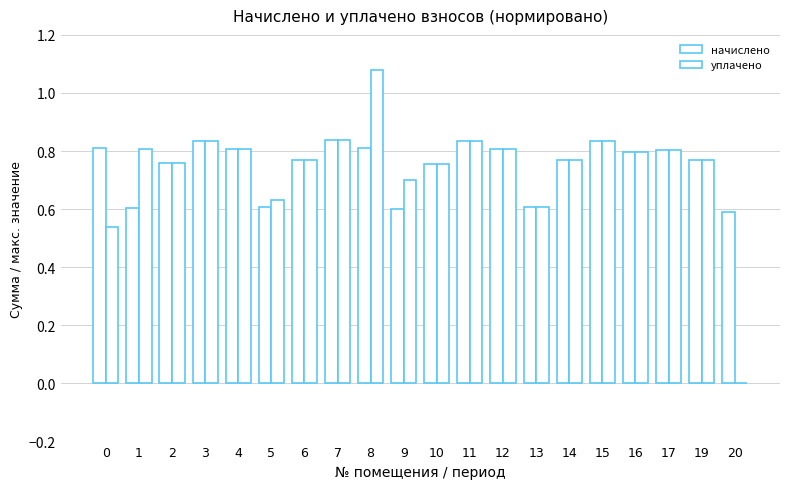

Between 8 and 17, which series saw the biggest shift?

уплачено